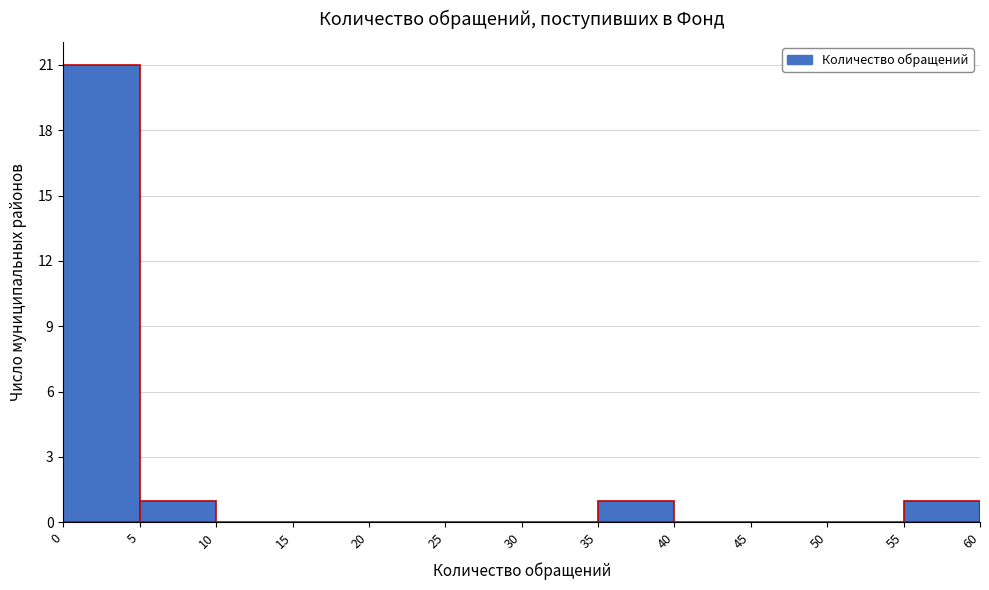

Reading left to right, list every bar in this chart as the range it spans on the x-axis followed by its height. The values are not printed on the chart, so give them approximately, as read against the axis.

0 to 5: 21
5 to 10: 1
10 to 15: 0
15 to 20: 0
20 to 25: 0
25 to 30: 0
30 to 35: 0
35 to 40: 1
40 to 45: 0
45 to 50: 0
50 to 55: 0
55 to 60: 1